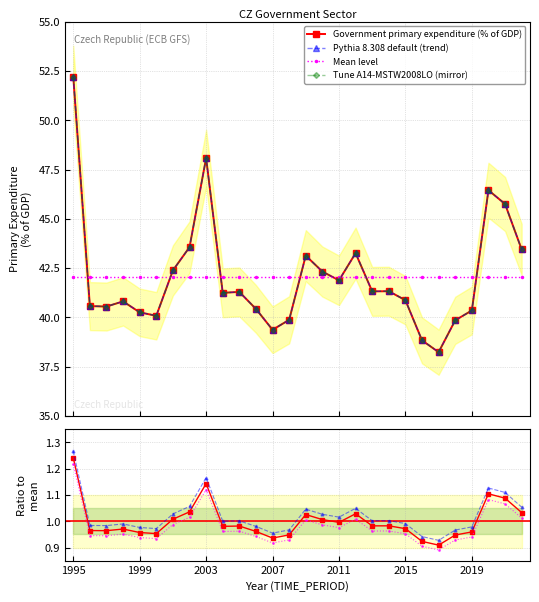

Where is the data nearest to the value 45?

2021